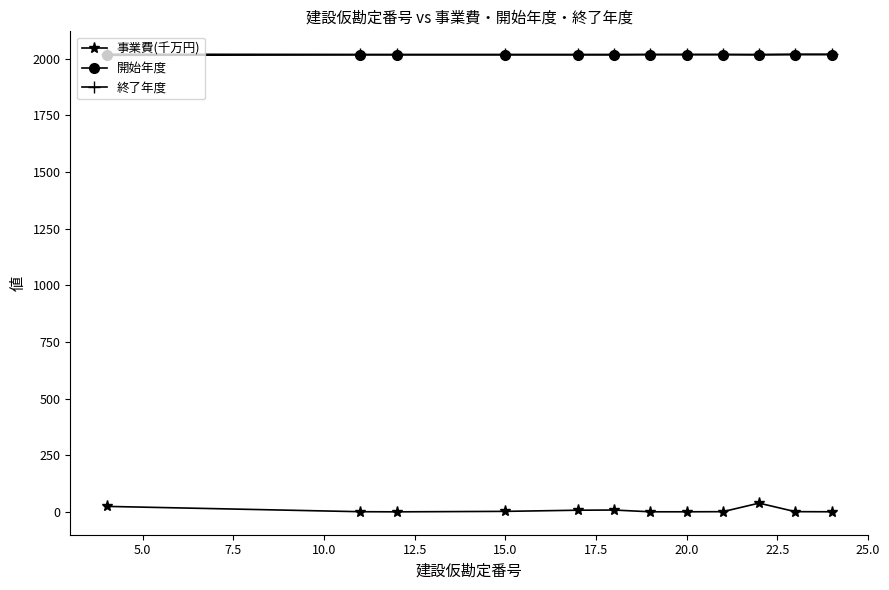

True or false: 事業費(千万円) and 終了年度 intersect in this chart.

False